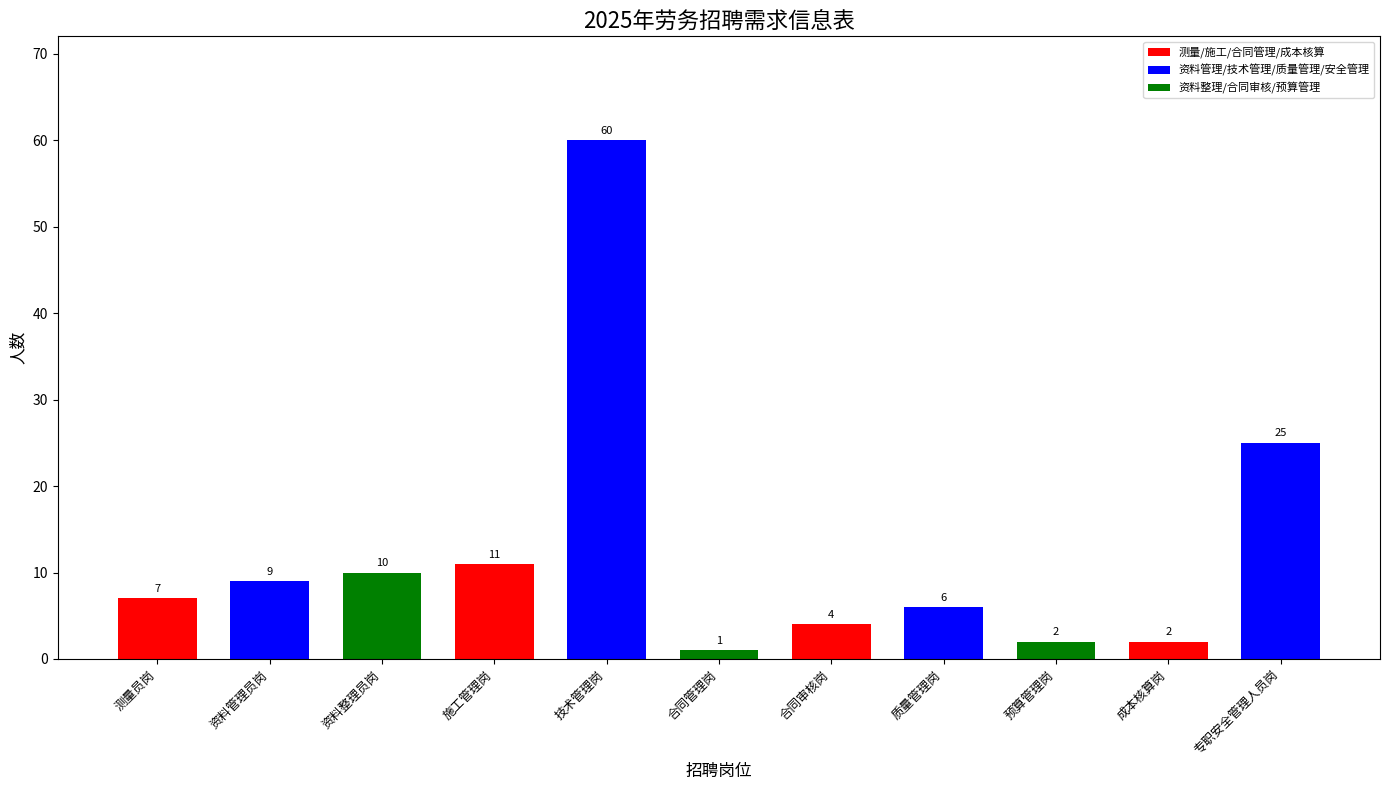

What is the change in value from 资料管理员岗 to 预算管理岗?

-7